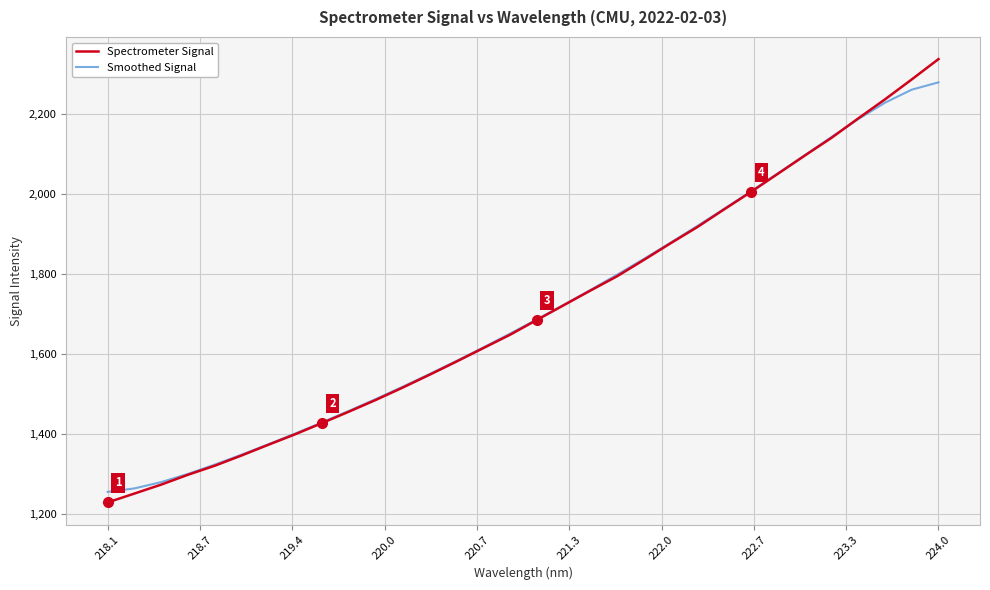

Which series has the largest range (max minus min)?

Spectrometer Signal